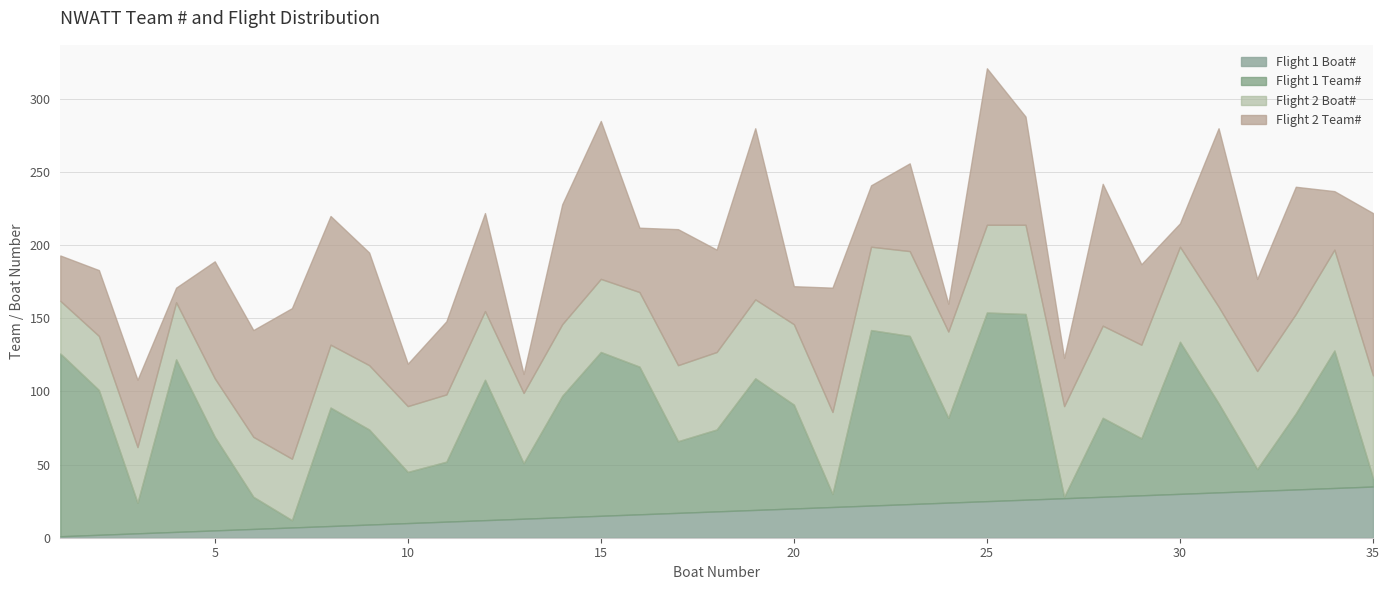

At which label does Flight 1 Boat# first exceed 18?

19